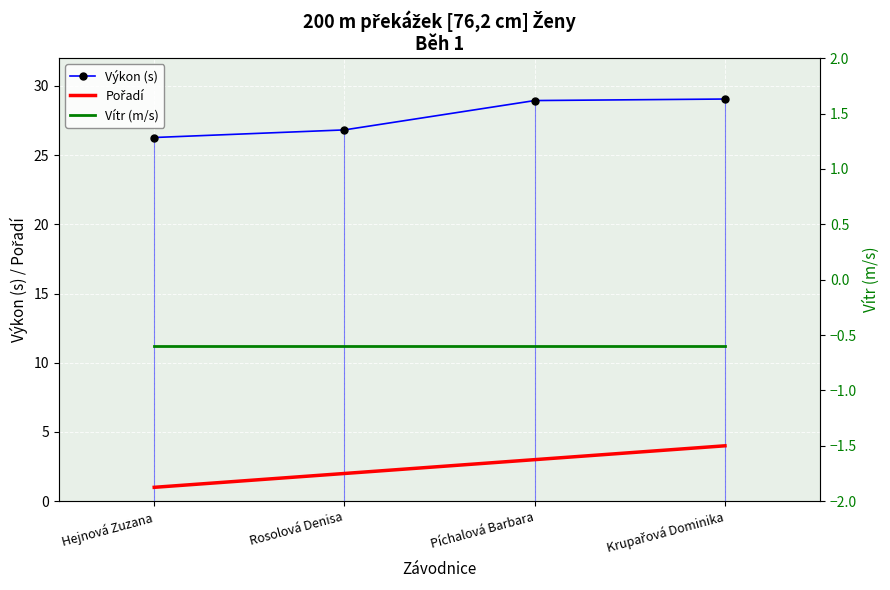

Is the value of Výkon (s) at Krupařová Dominika greater than the value of Vítr (m/s) at Hejnová Zuzana?

Yes